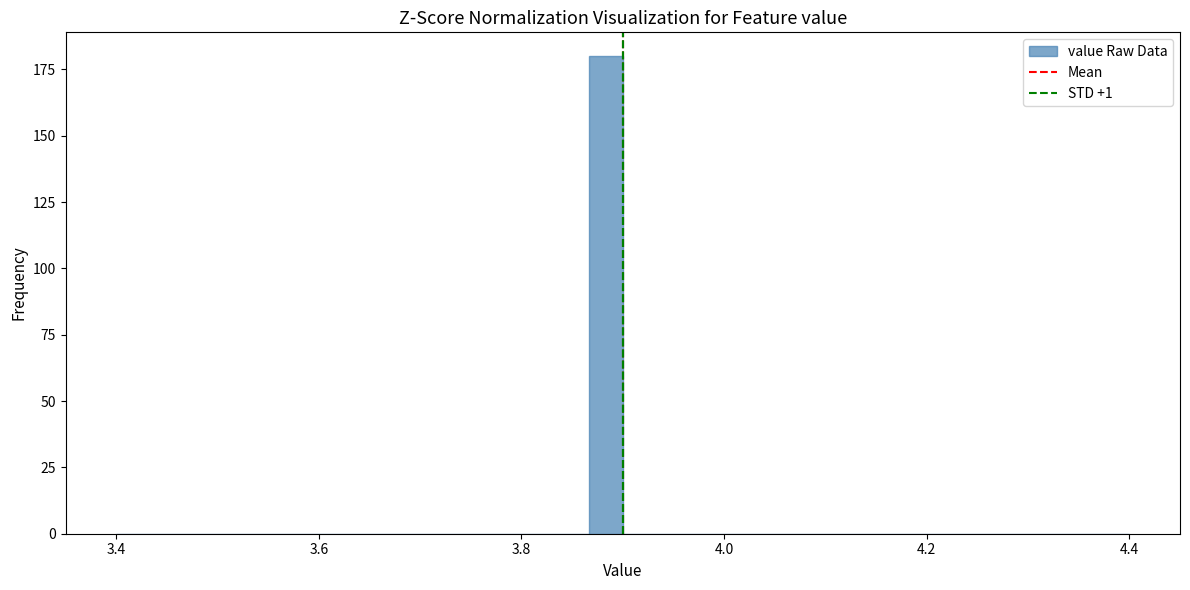

Read against the x-axis, roughly where is the centre of the tallest bar?

3.88